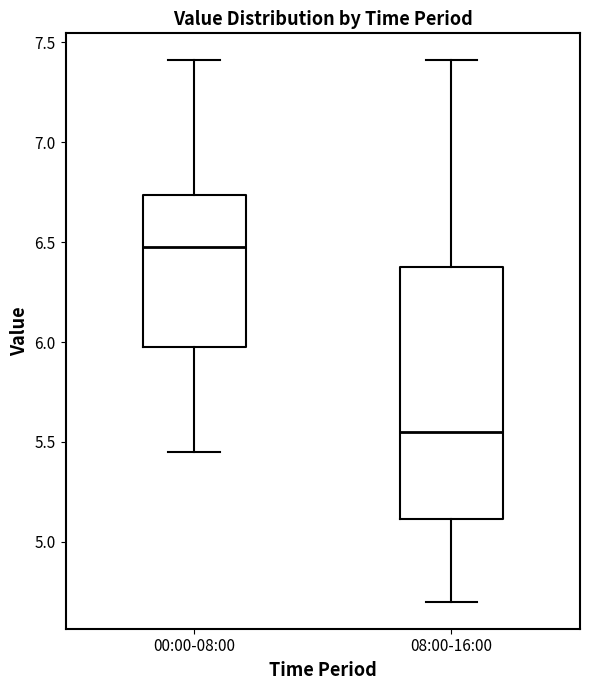

Which box is the tallest, from its lower edge to its upper edge?

08:00-16:00